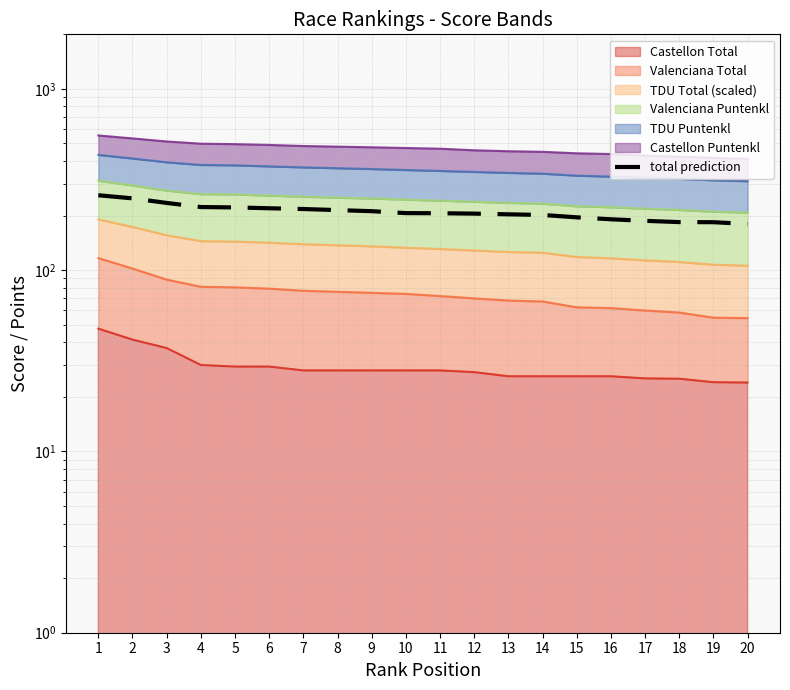

How many categories are shown in the chart?

20